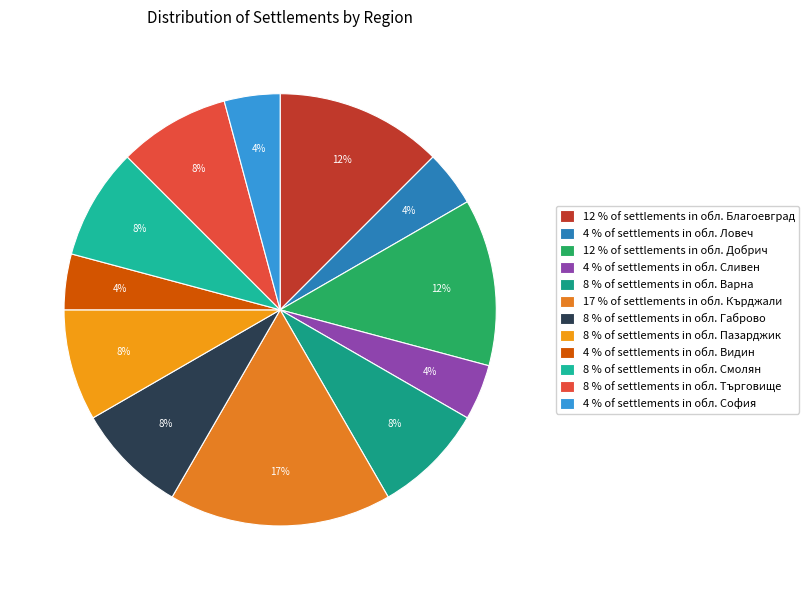

How many slices are in this pie chart?

12